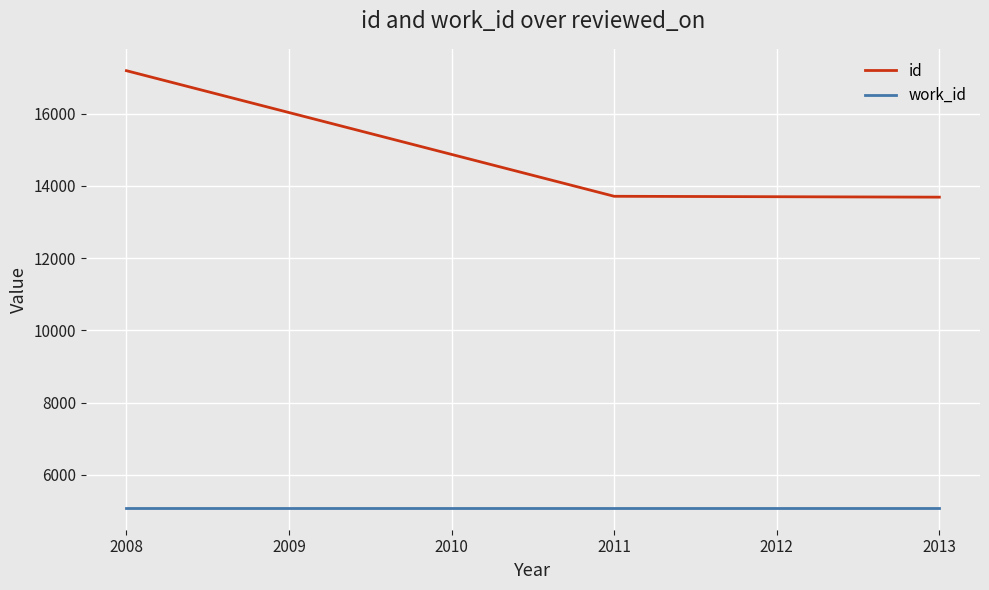

List the series in order of their overall mean, highest first.

id, work_id